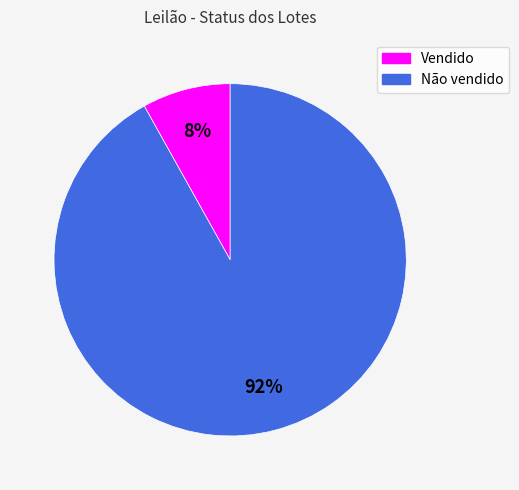

True or false: Não vendido accounts for 92% of the total.

True